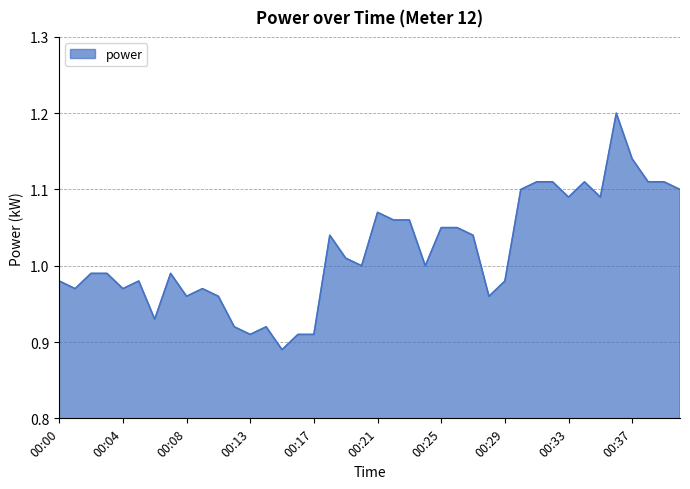

What is the greatest value displayed?

1.2